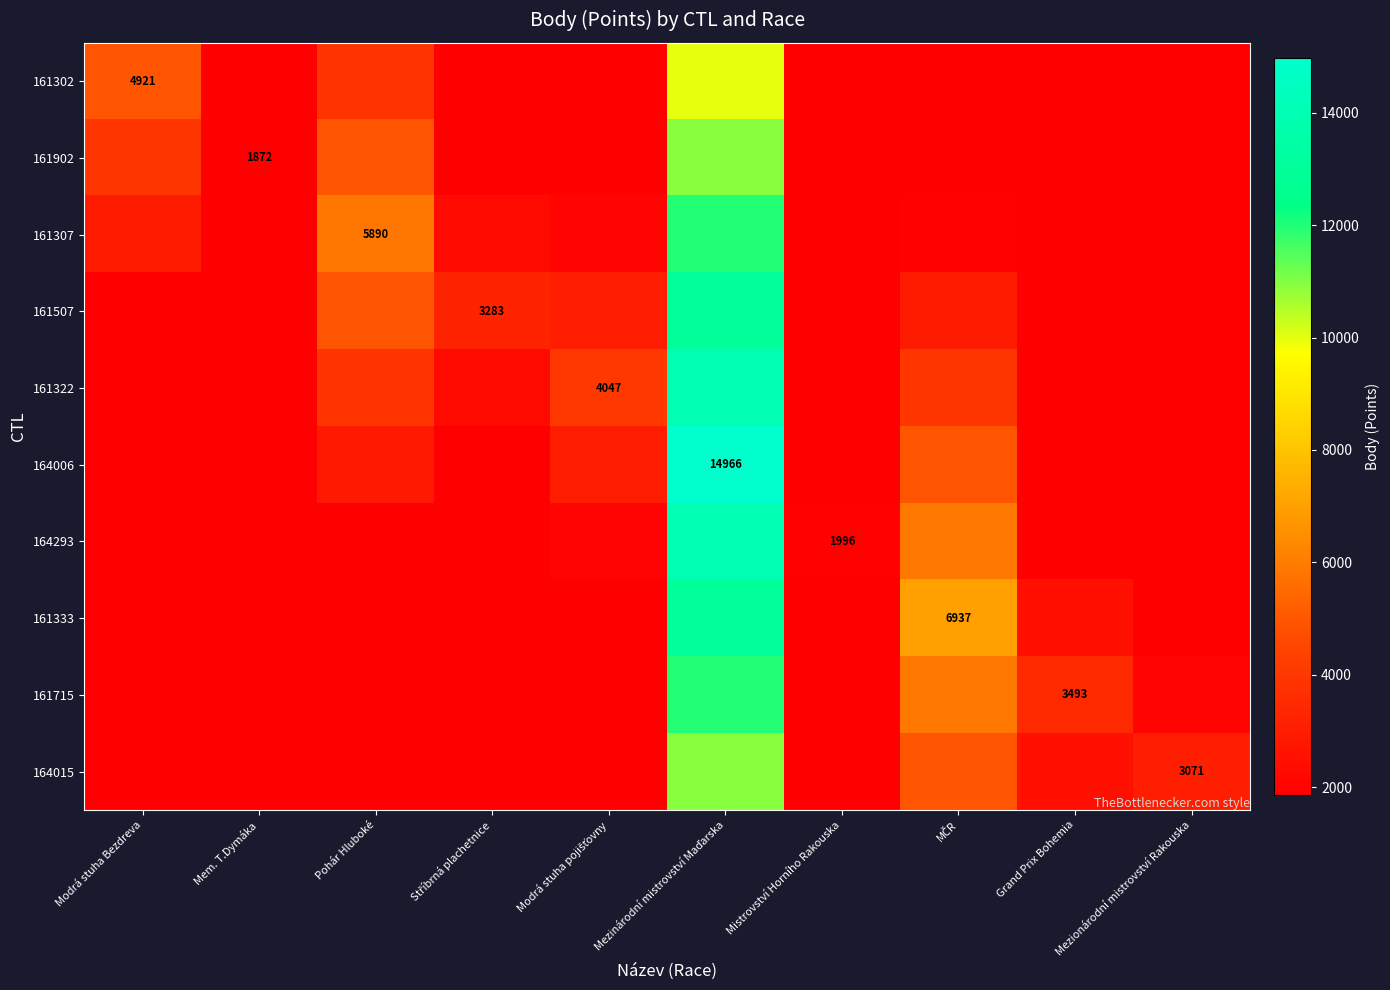

At how many categories does at least one series exceed 3756?

5